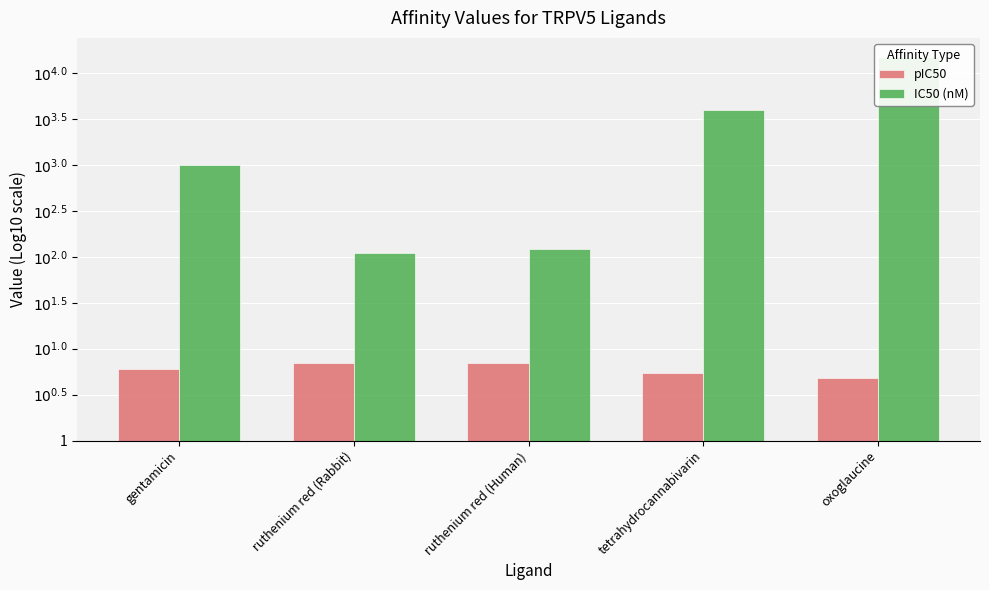

At which label is IC50 (nM) closest to 3?

gentamicin